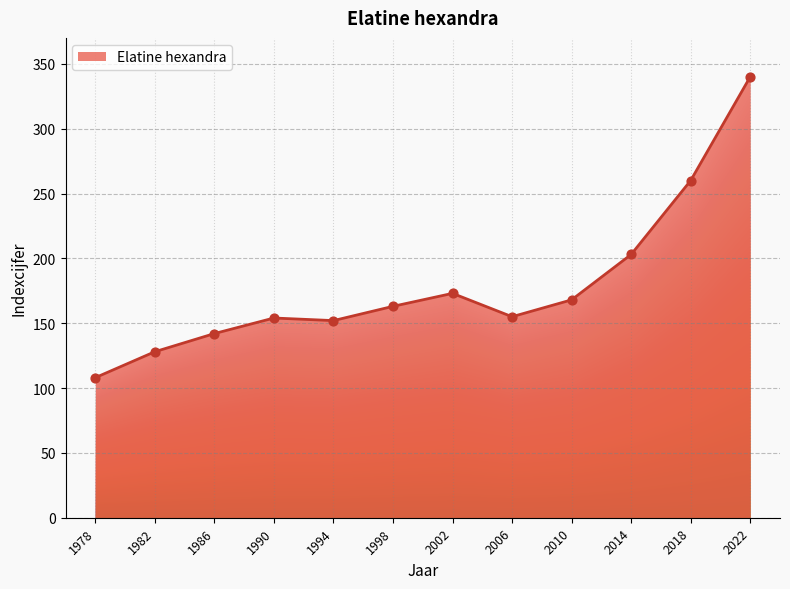

Which has a higher value, 1982 or 1978?

1982